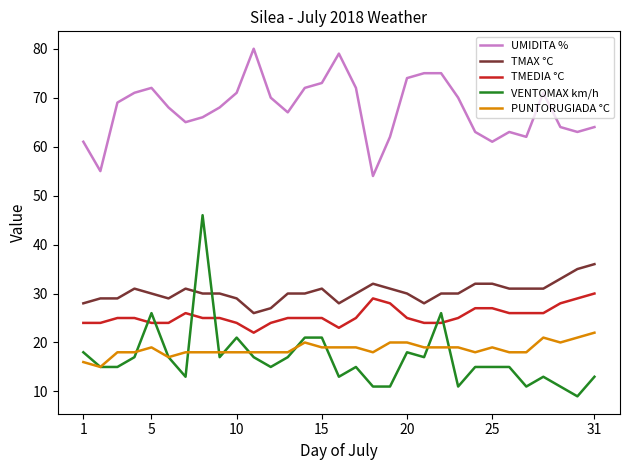

Which series has the largest total across all categories?

UMIDITA %